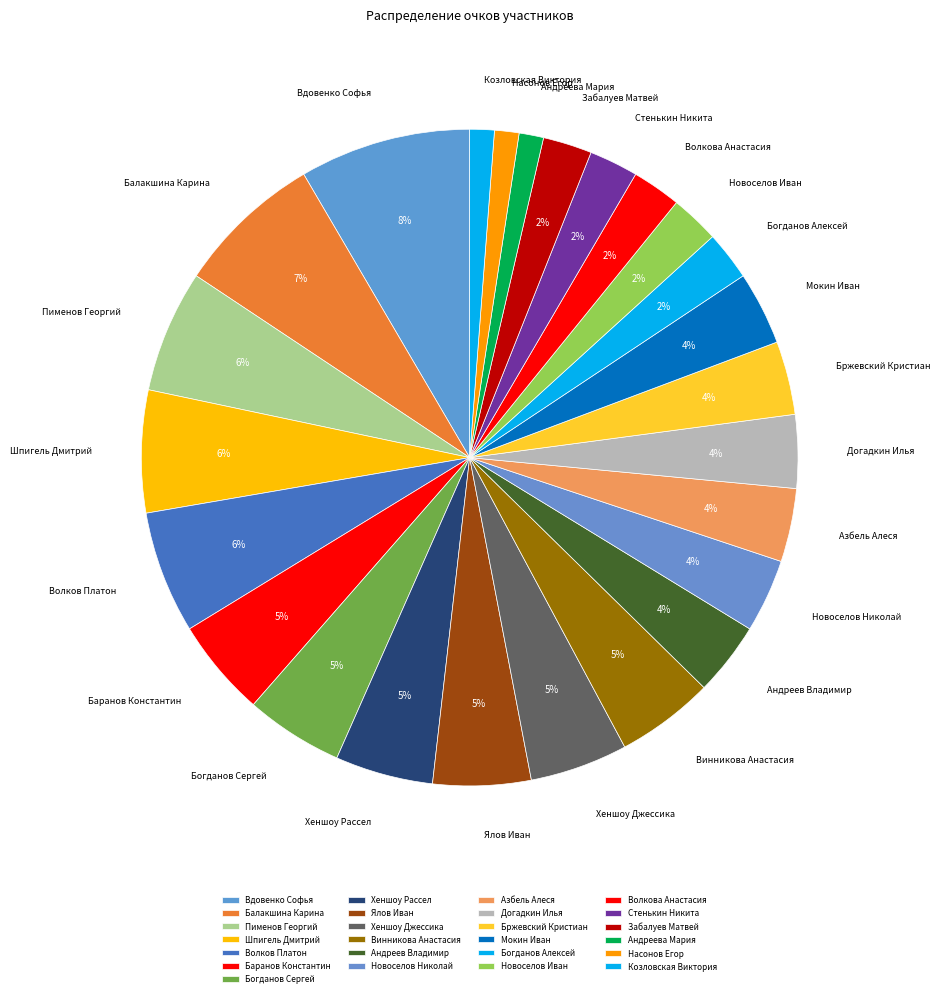

How many slices are in this pie chart?

25